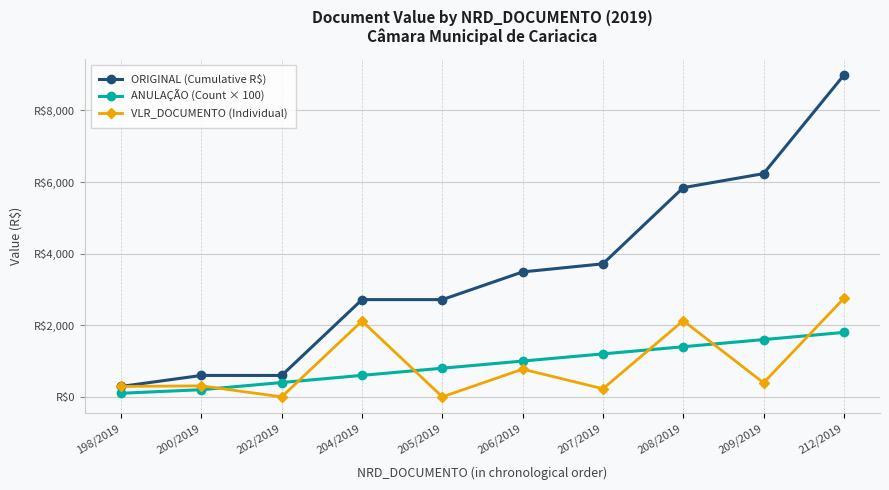

What are all the series names shown in the legend?

ORIGINAL (Cumulative R$), ANULAÇÃO (Count × 100), VLR_DOCUMENTO (Individual)